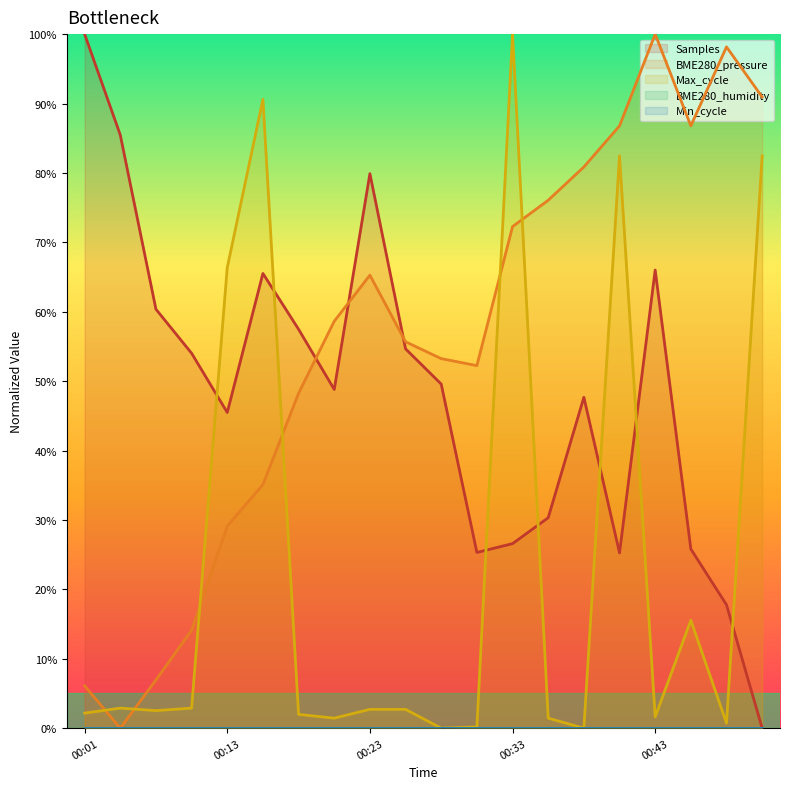

Which series has the largest total across all categories?

BME280_pressure